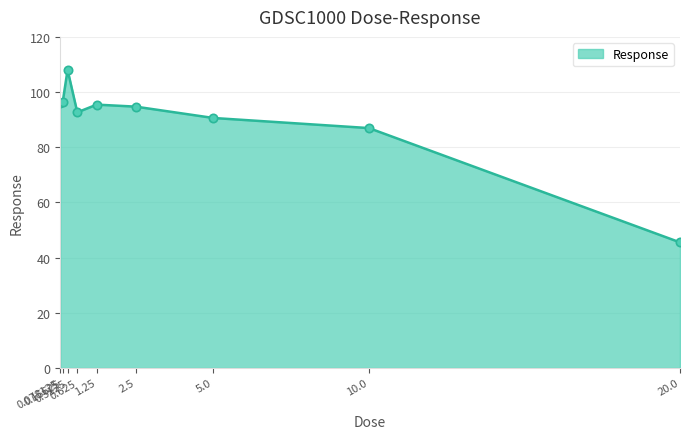

What is the smallest value displayed?

45.5